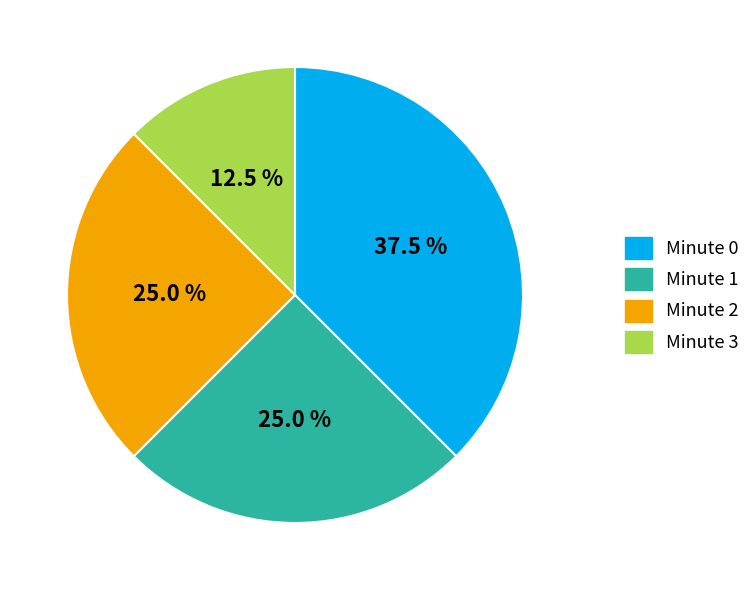

Which slice is the largest?

Minute 0